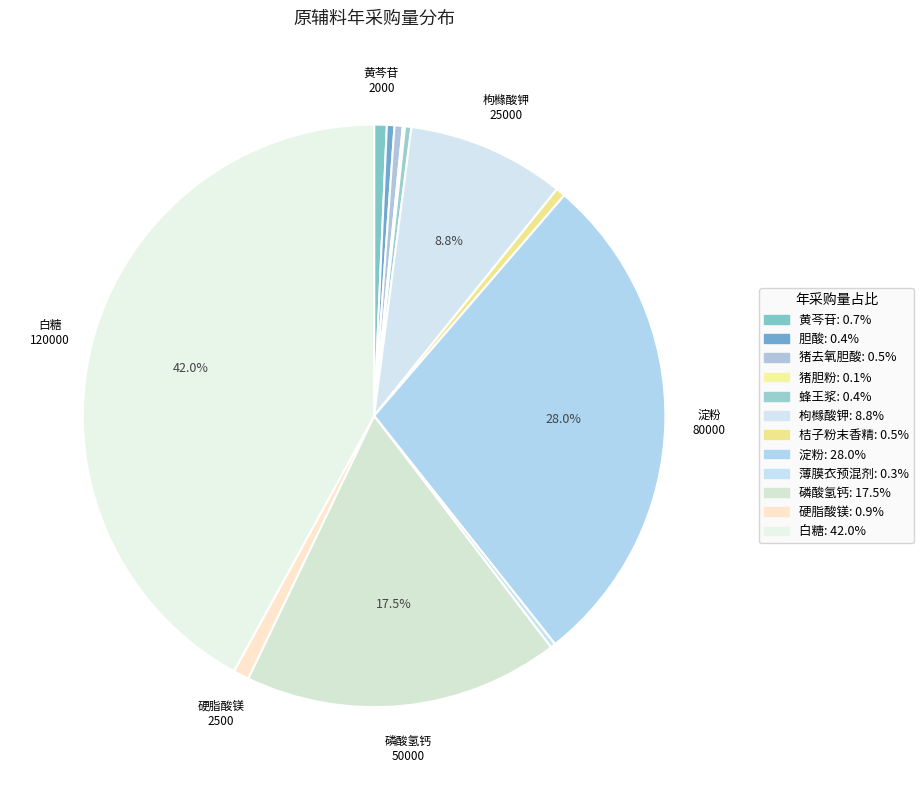

To the nearest percent, what is the difference between the largest and smallest slice percentages?

42%